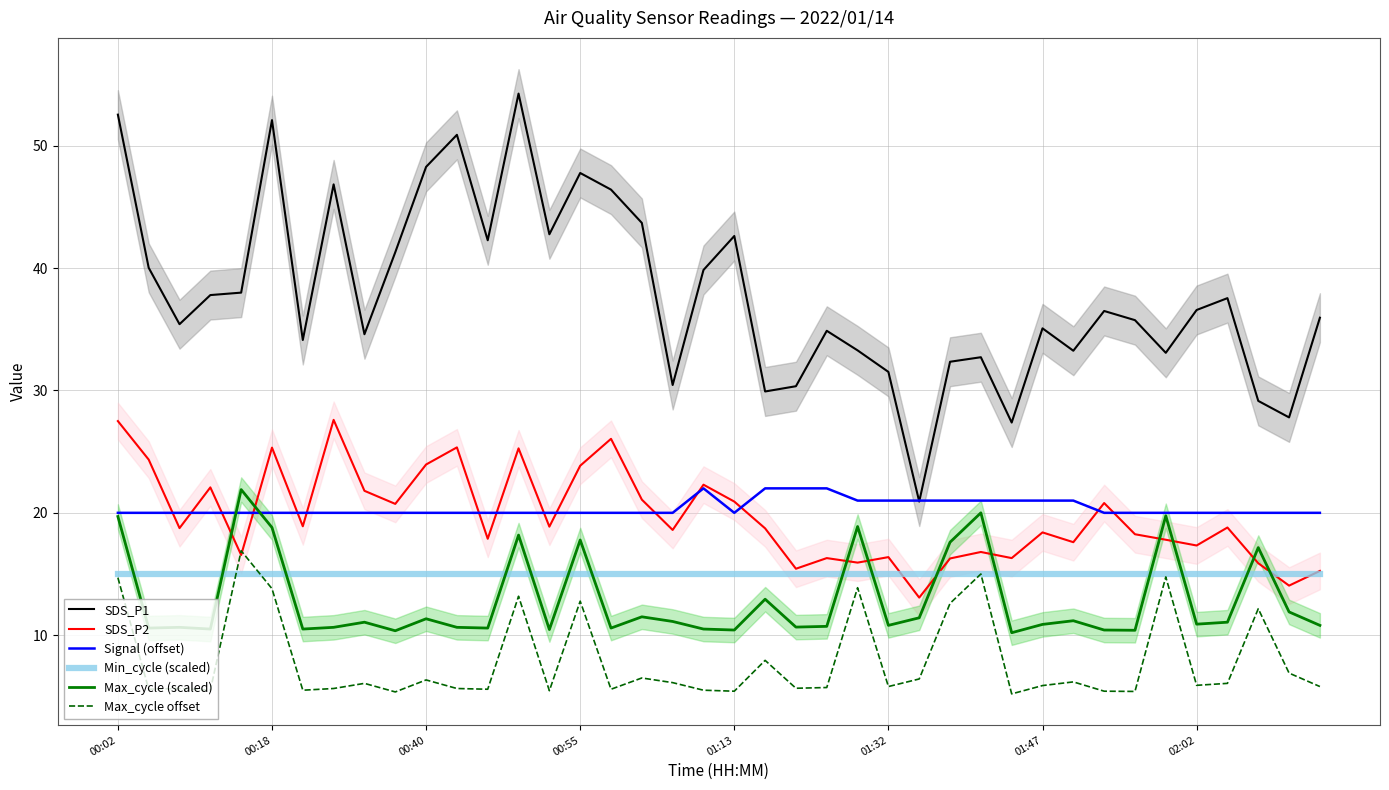

The value of Signal (offset) at 01:47 is 8.2. True or false?

False